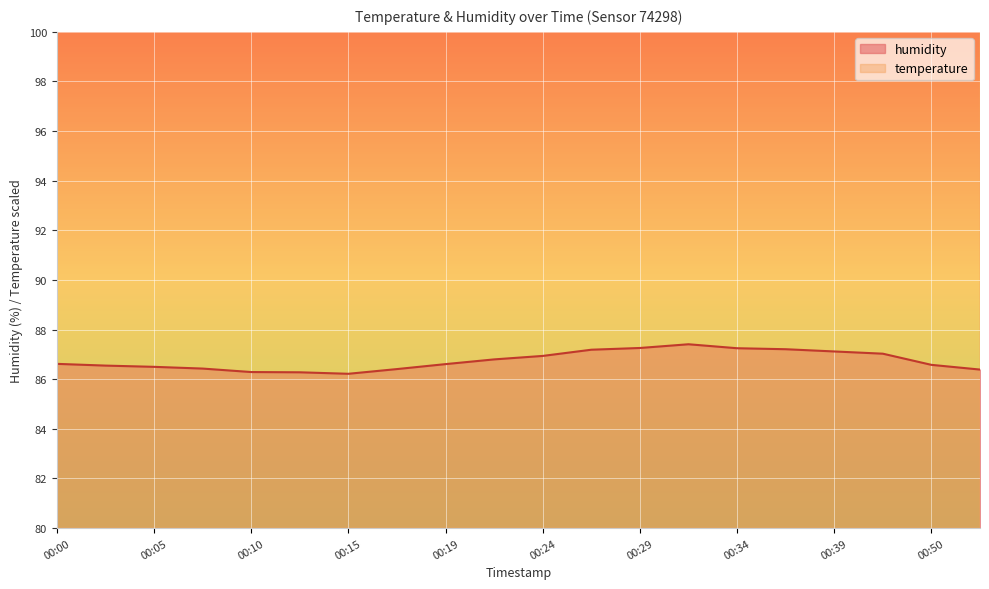

At which category does the chart reach its peak across all series?

00:00